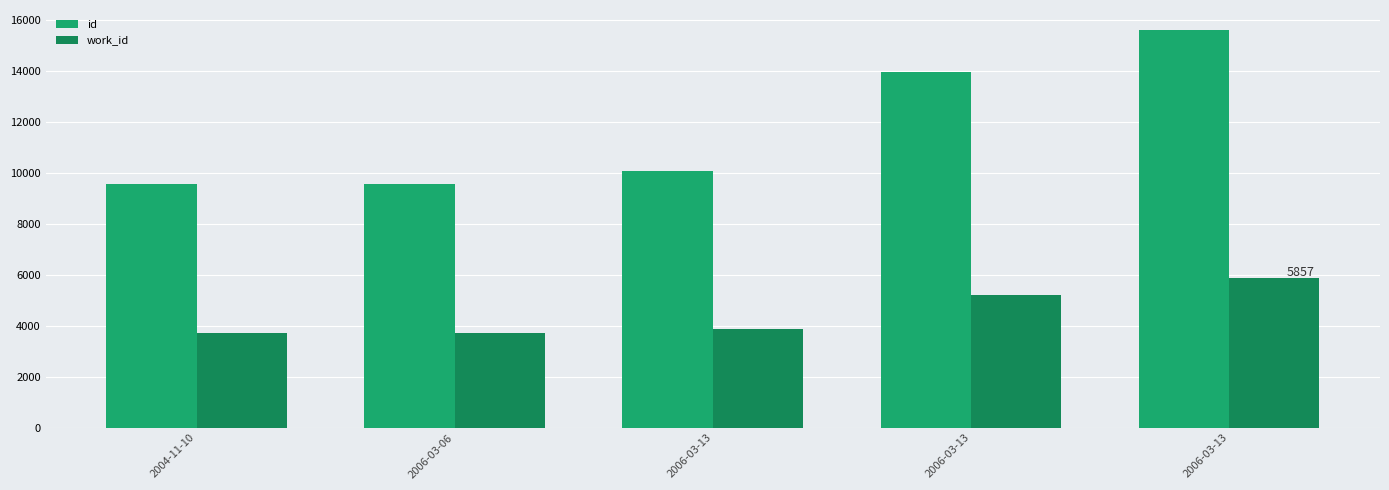

How many distinct data groups are displayed?

2